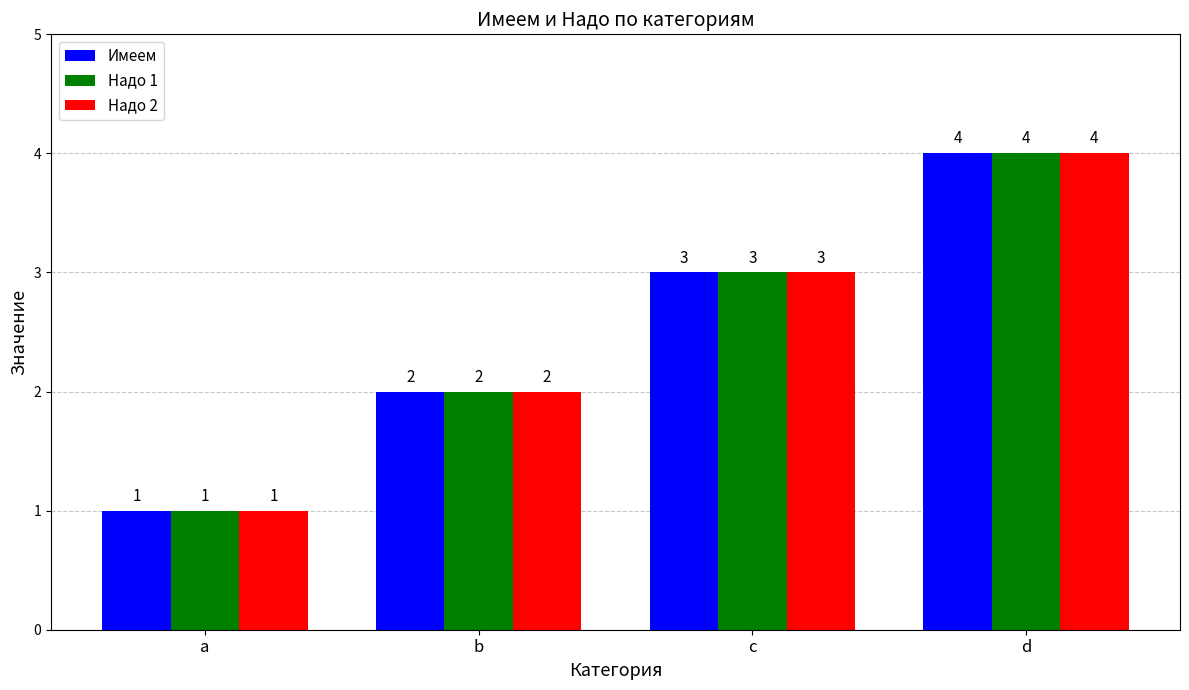

Is the value of Надо 1 at a greater than the value of Надо 2 at c?

No